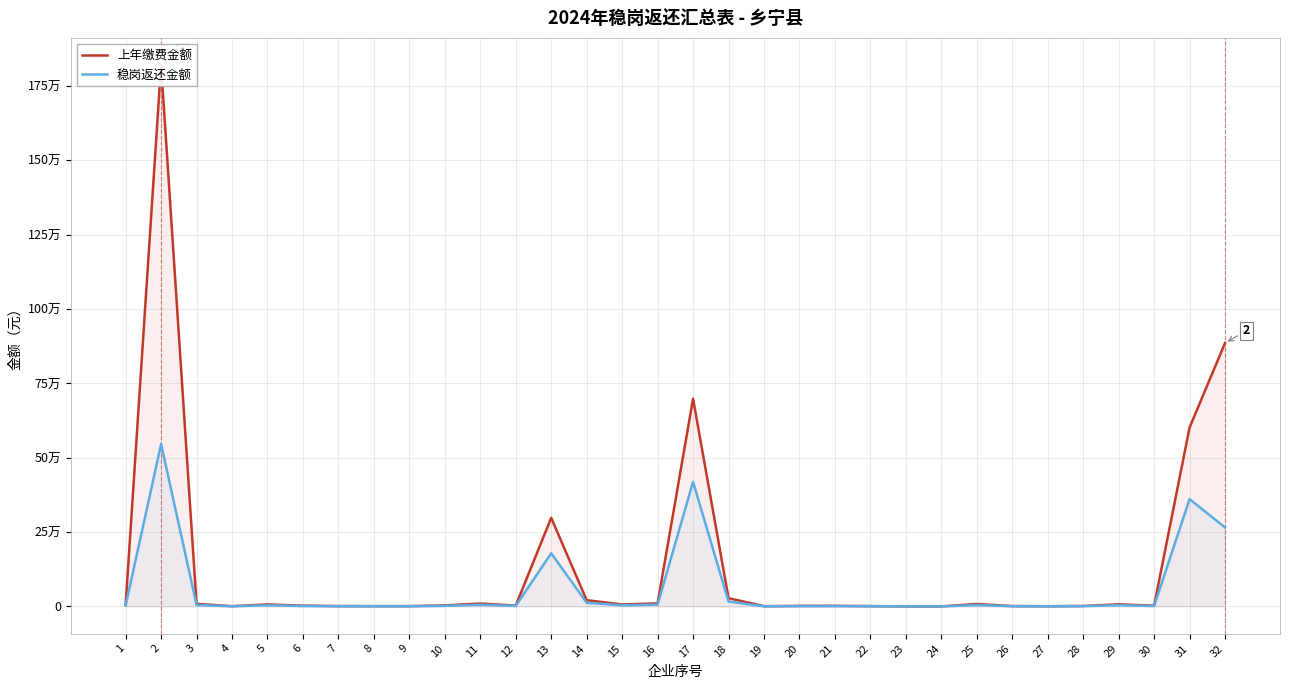

List the series in order of their peak value, highest first.

上年缴费金额, 稳岗返还金额